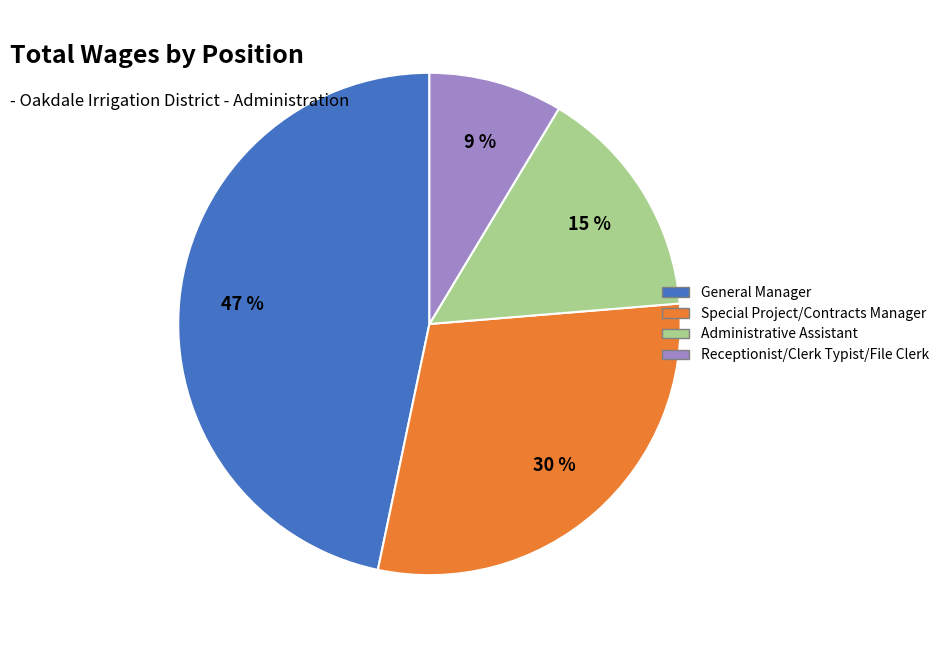

Which category has the biggest portion of the pie?

General Manager